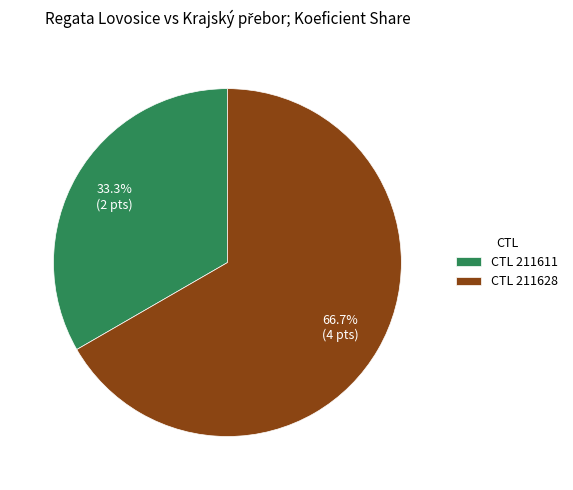

Which slice represents more than half of the pie?

CTL 211628